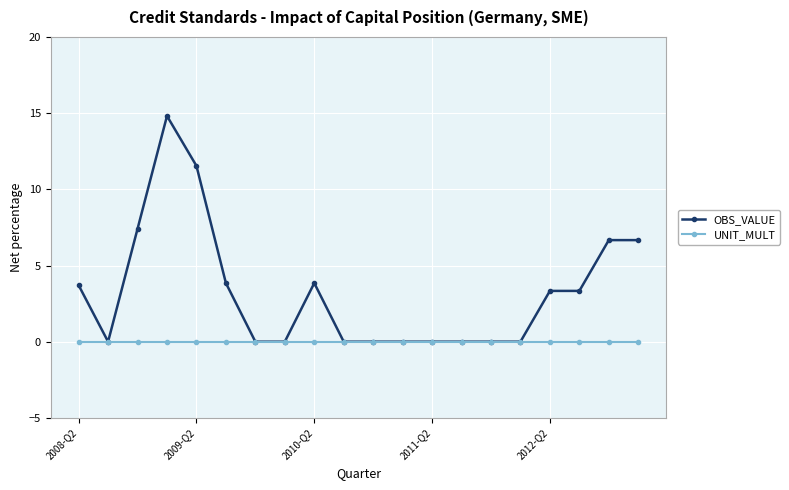

What is the greatest value displayed?

14.8